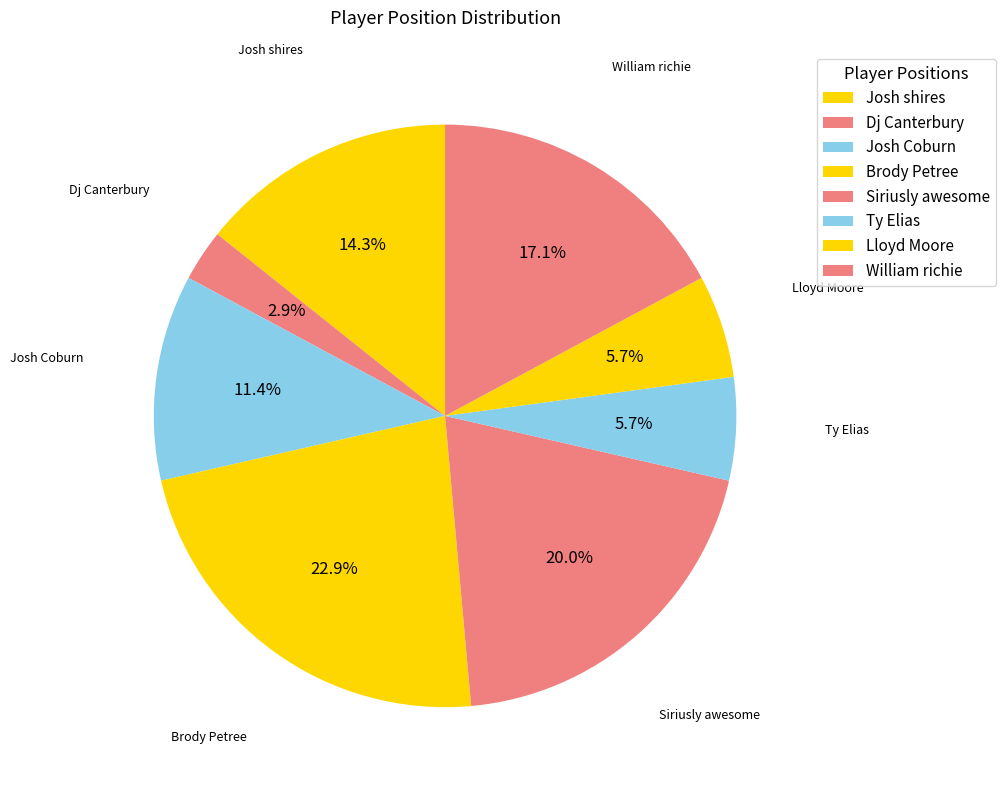

Does any single category account for the majority?

No